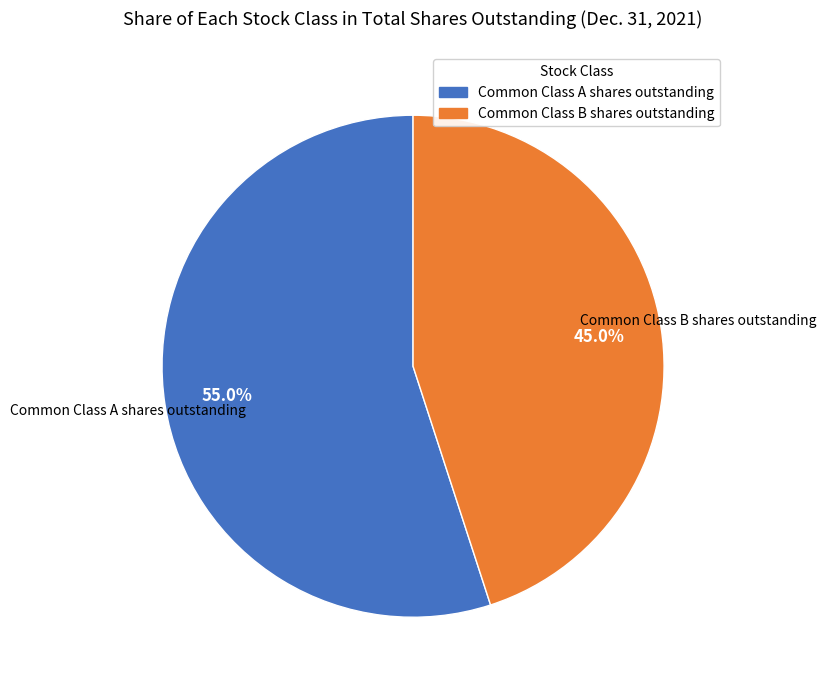

Combined, what portion of the pie is Common Class B shares outstanding and Common Class A shares outstanding?

100.0%